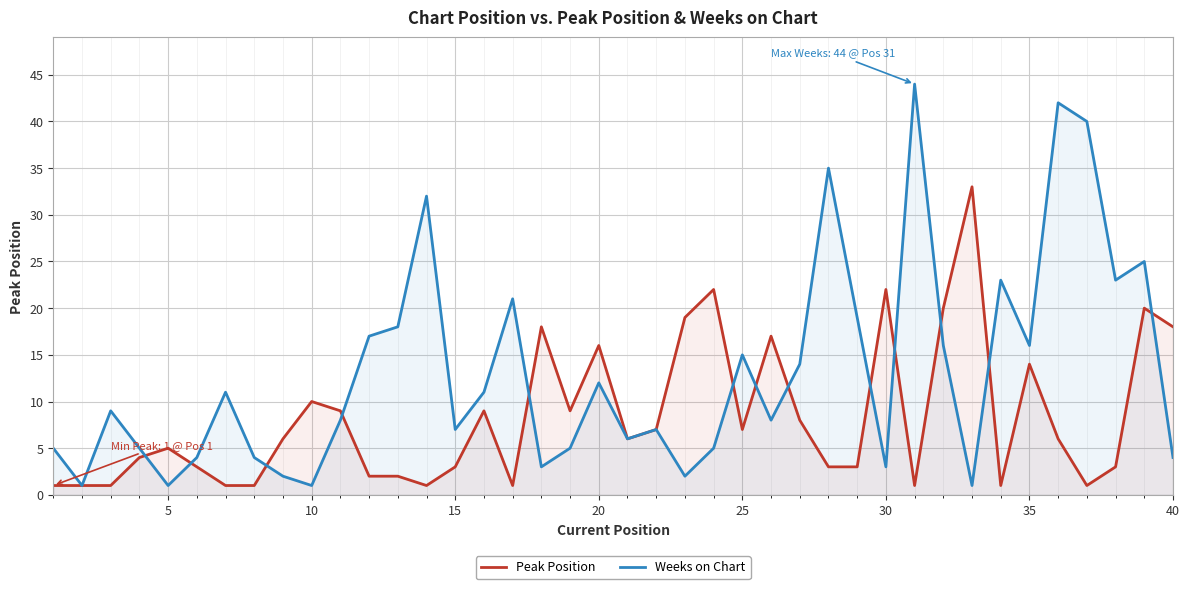

How many lines are shown in the chart?

2